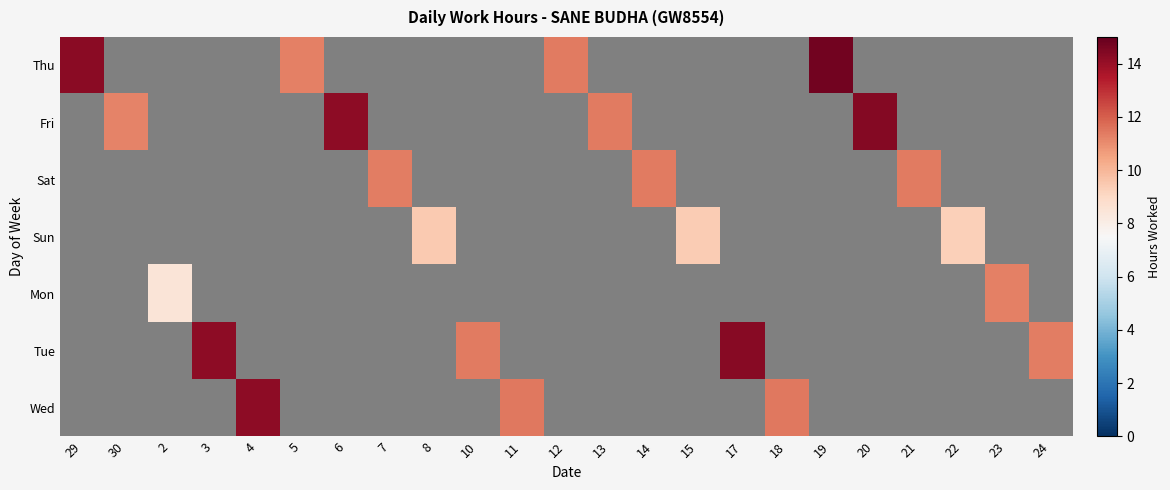

How many categories are shown in the chart?

23